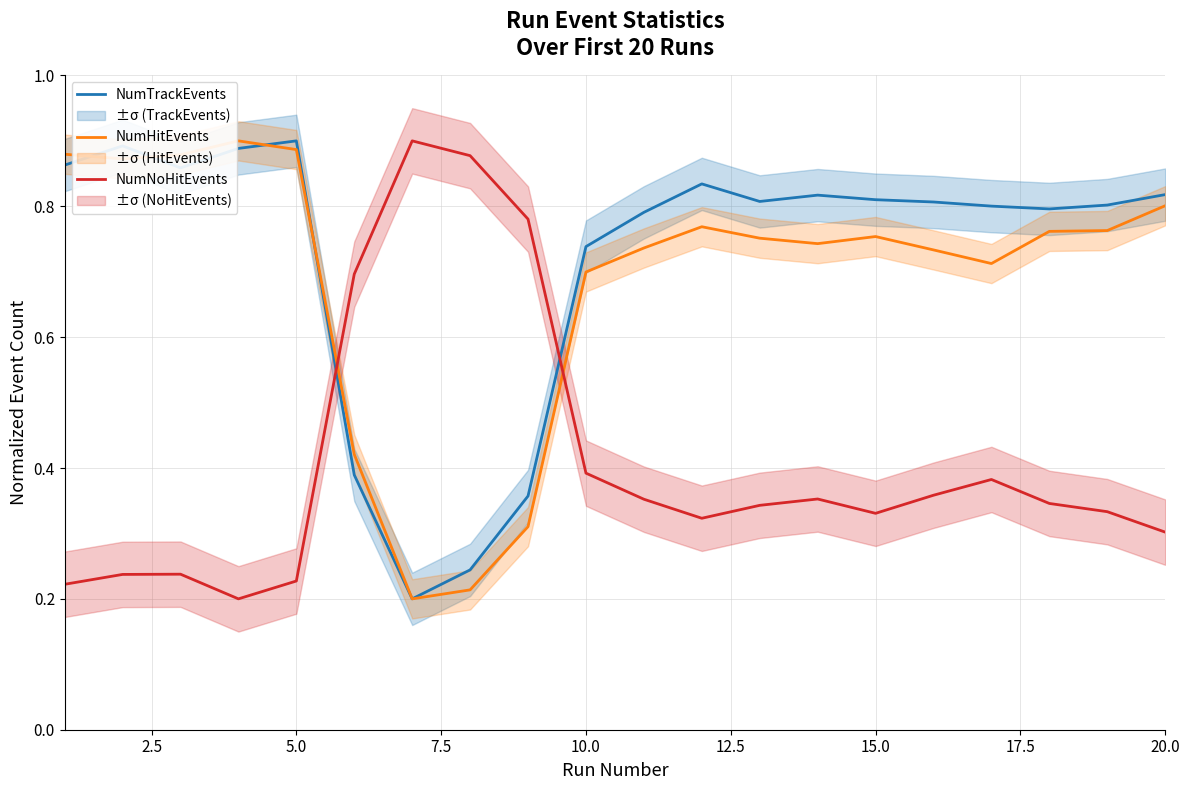

True or false: NumHitEvents and NumNoHitEvents intersect in this chart.

True